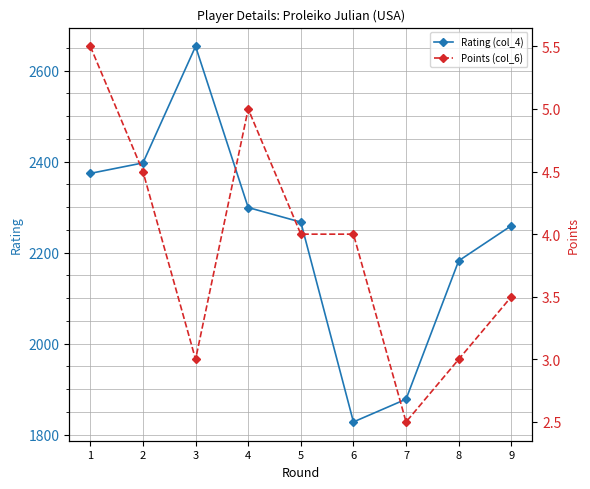

At 9, list the series in order from largest to smallest.

Rating (col_4), Points (col_6)